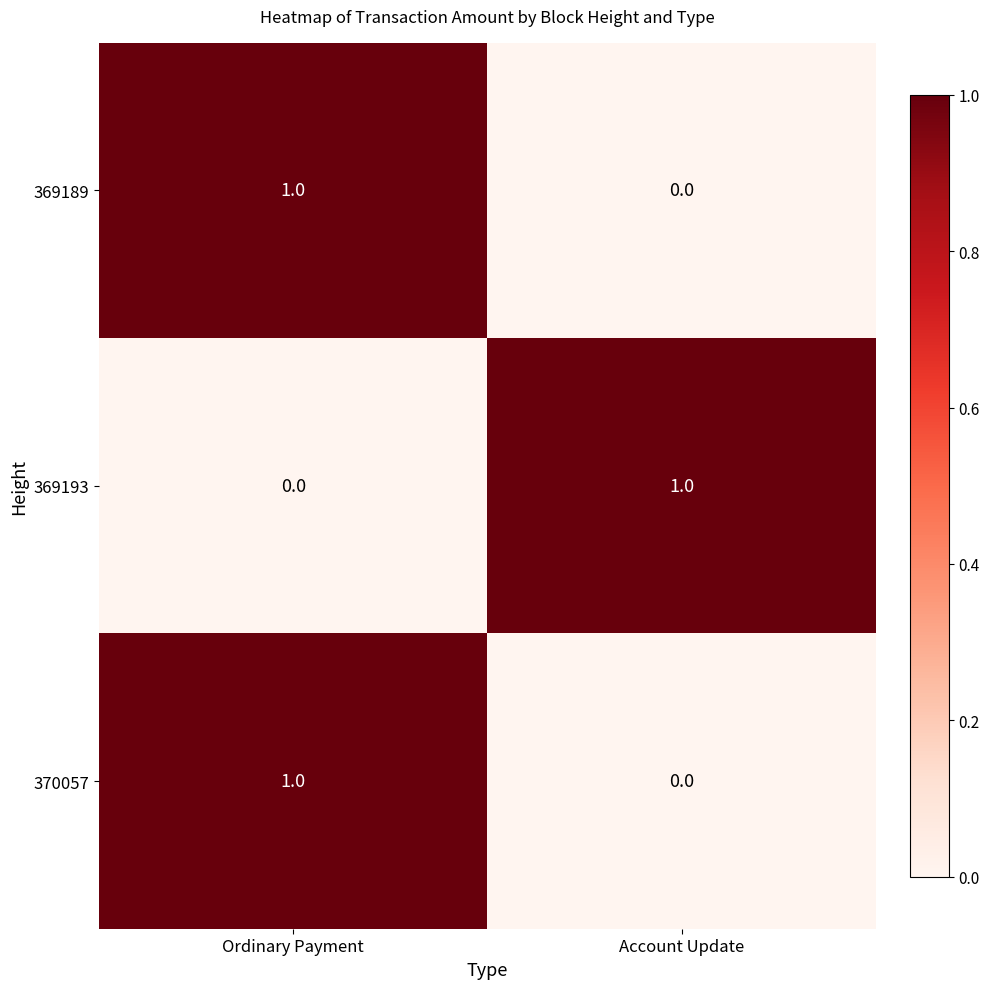

Is it true that 369189 equals 0 at Account Update?

True